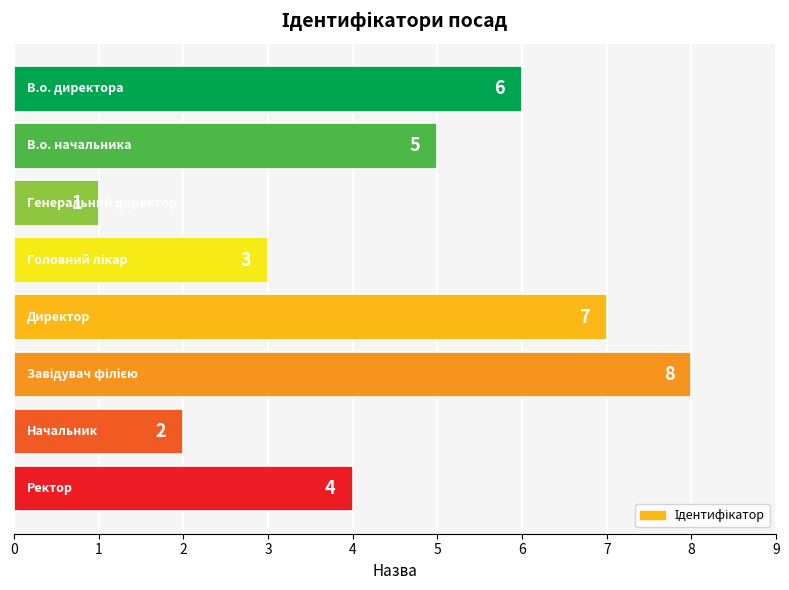

What is the difference between the second highest and second lowest values?

5